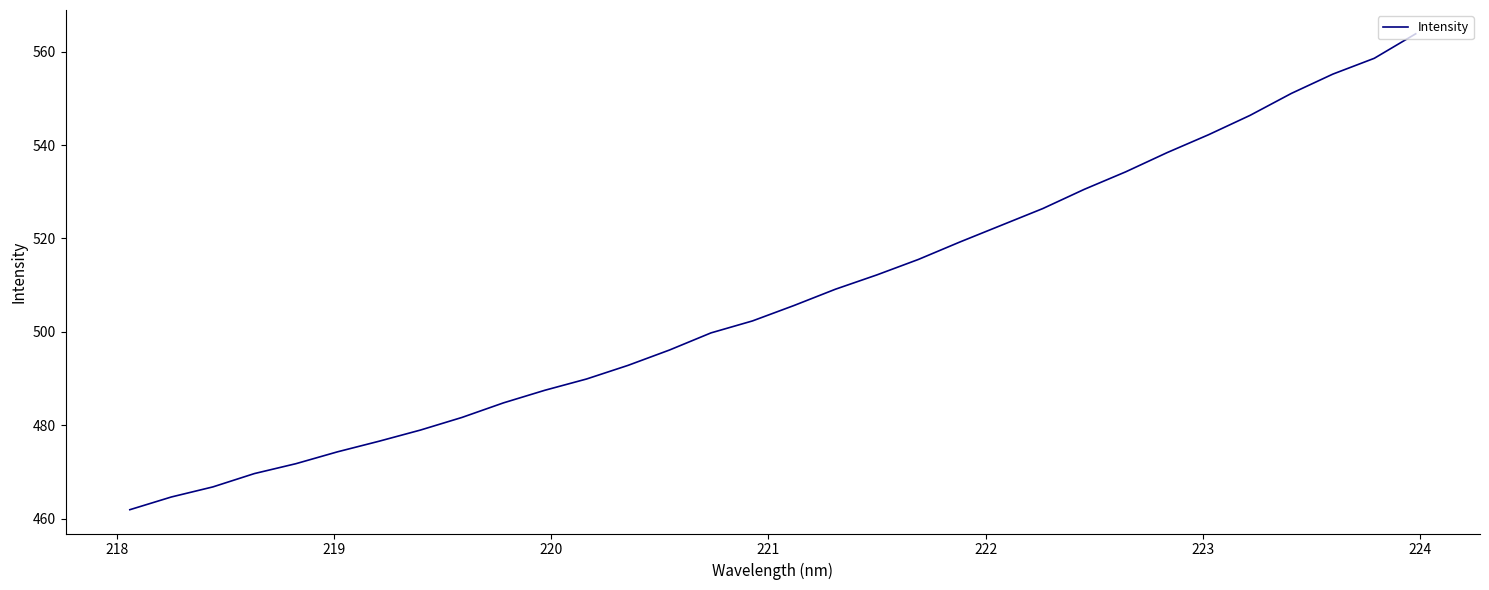

Count the number of values greater than 505.

16